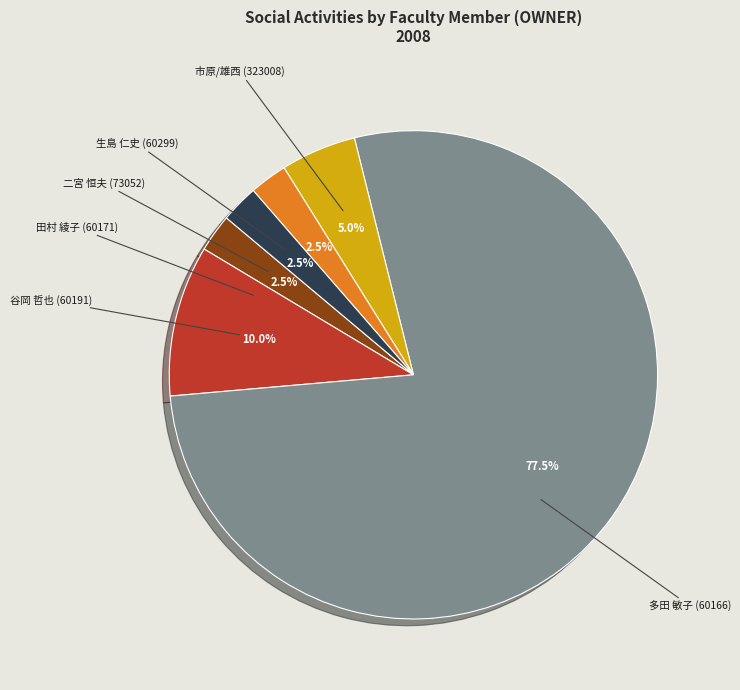

Does any single category account for the majority?

Yes